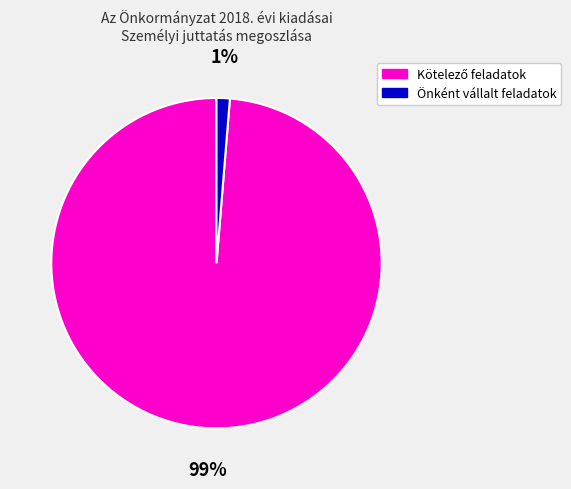

Which slice is the smallest?

Önként vállalt feladatok